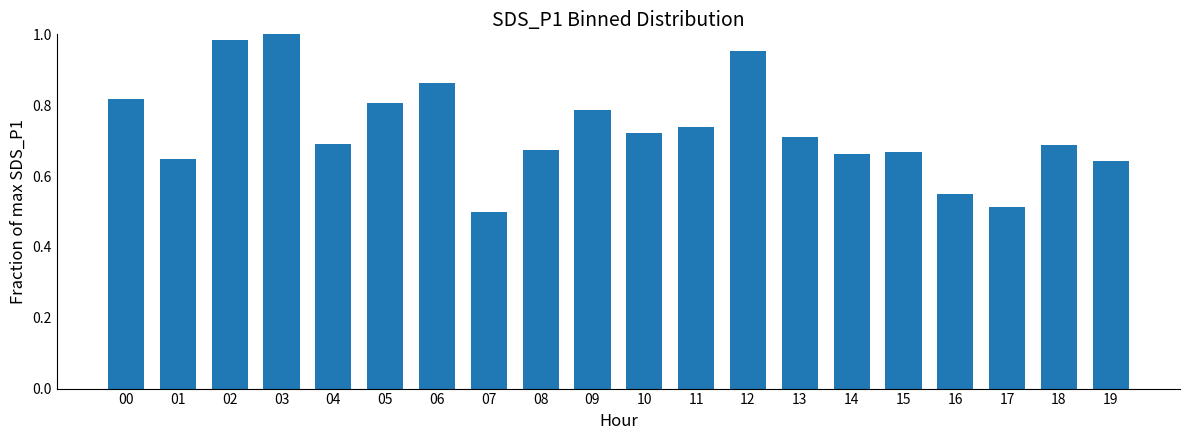

What is the difference between the values at 18 and 00?

0.1